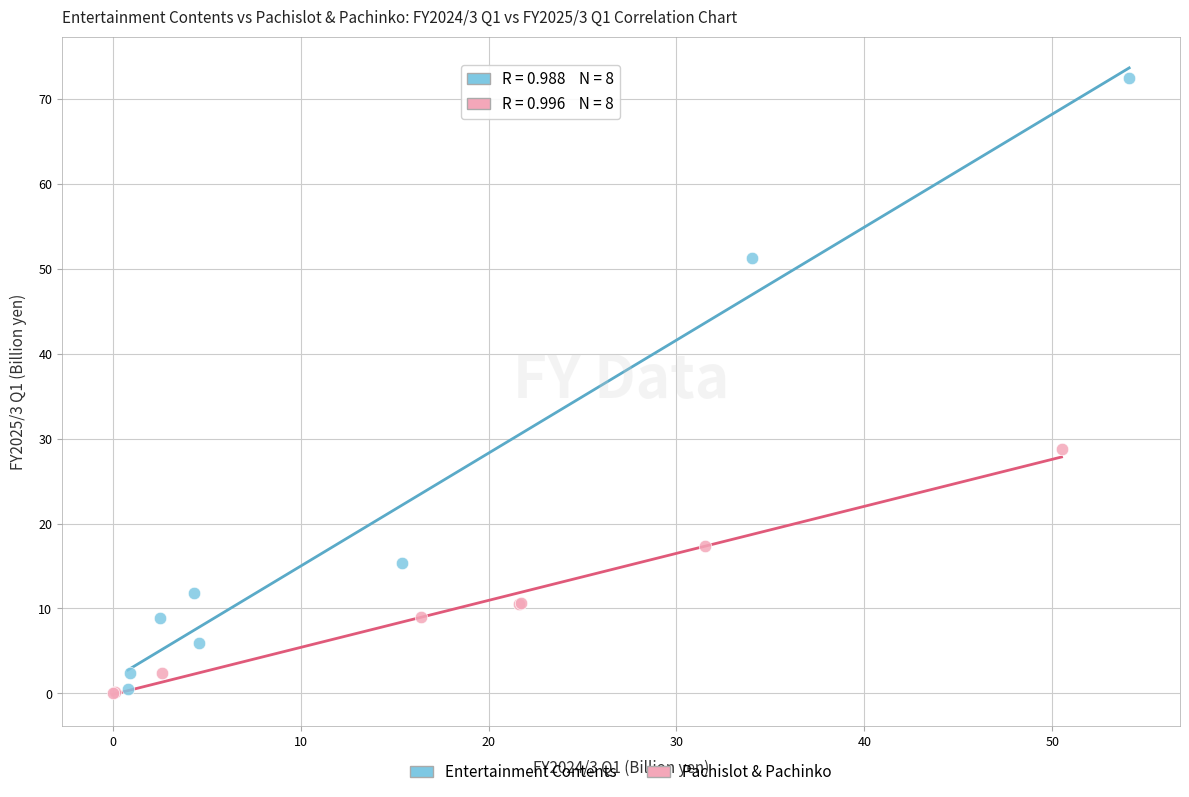

What are all the series names shown in the legend?

Entertainment Contents, Pachislot & Pachinko